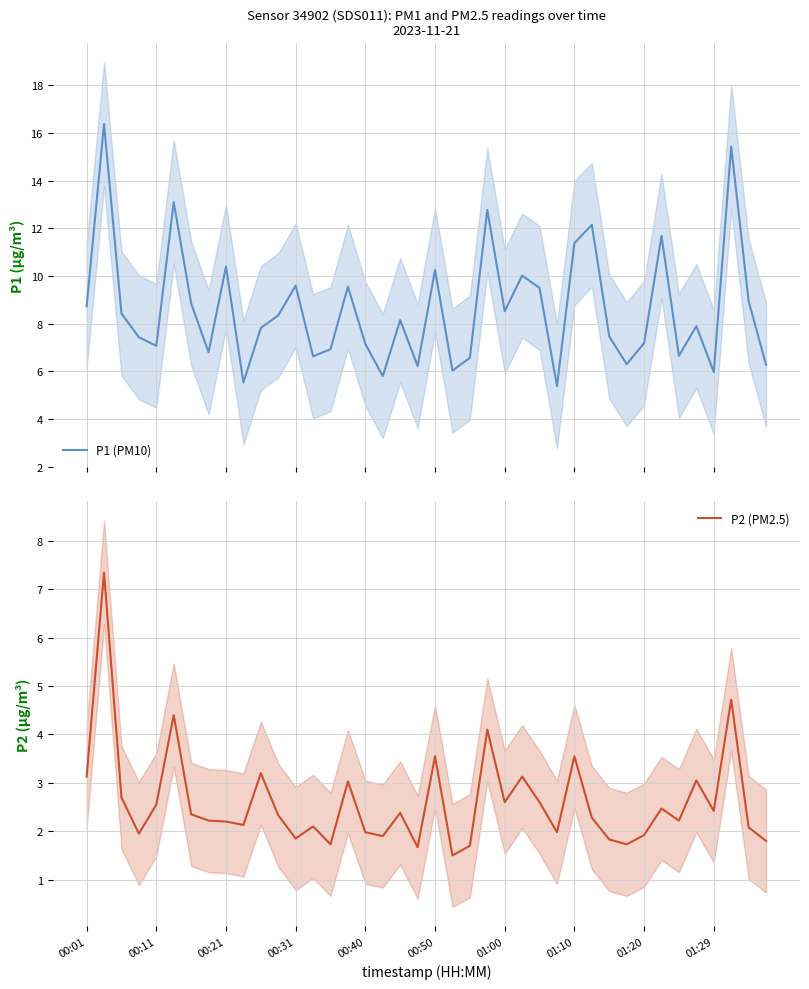

What is the value of the P1 (PM10) point at the 28th from the left?

5.4